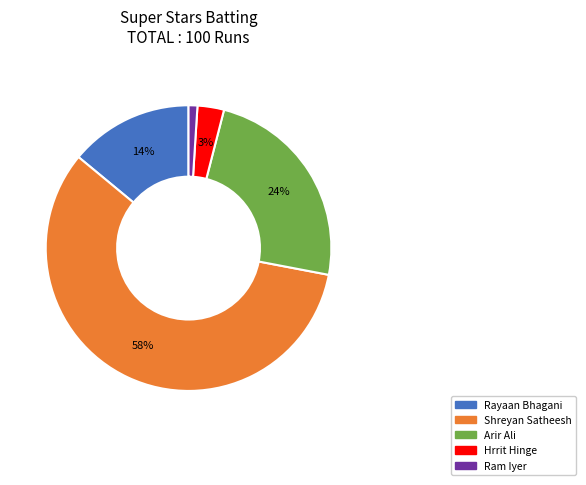

To the nearest percent, what is the difference between the largest and smallest slice percentages?

57%